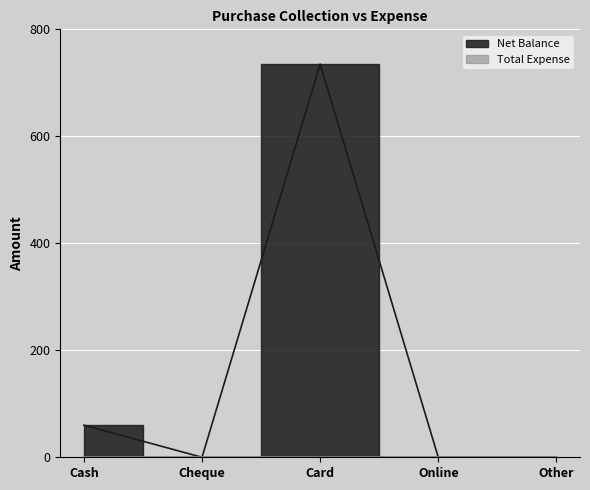

What is the change in value from Cash to Online?

-60